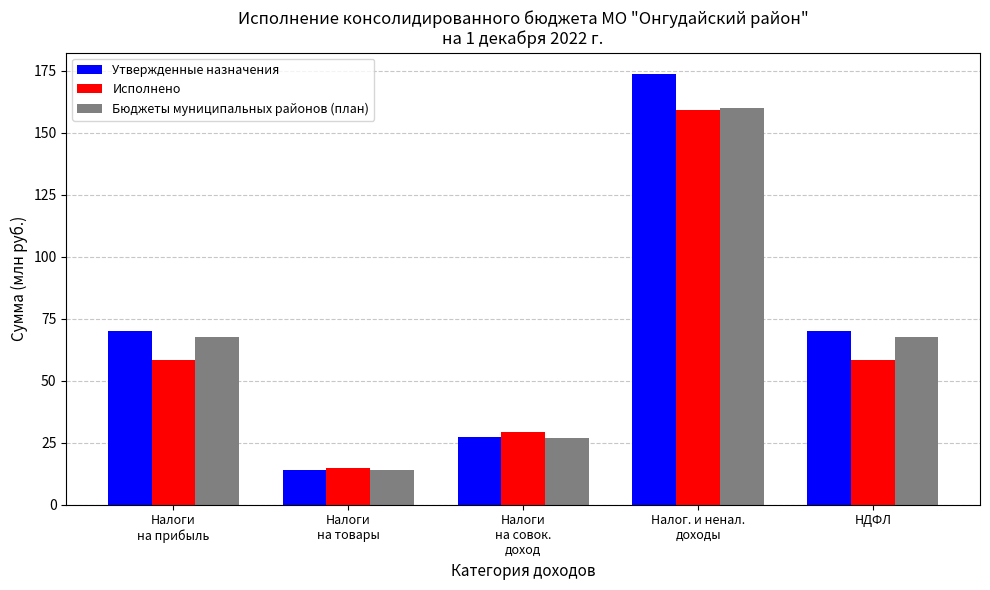

Where does the Бюджеты муниципальных районов (план) series first go above 67?

Налоги
на прибыль